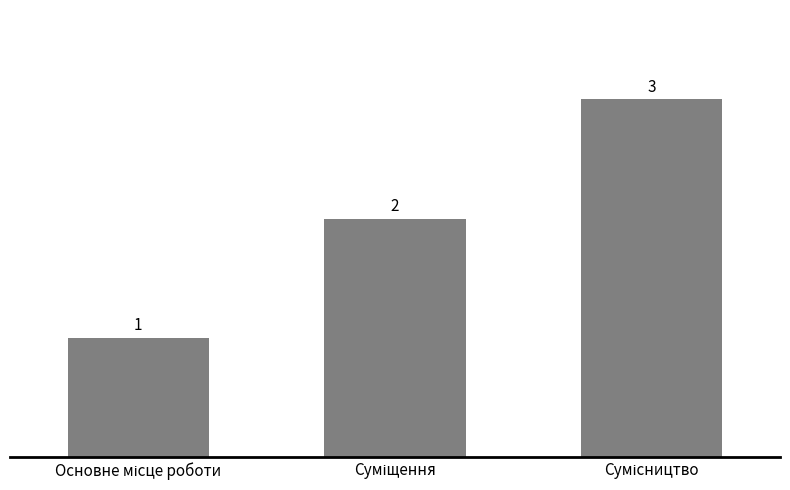

What is the value of the 1st bar from the left?

1